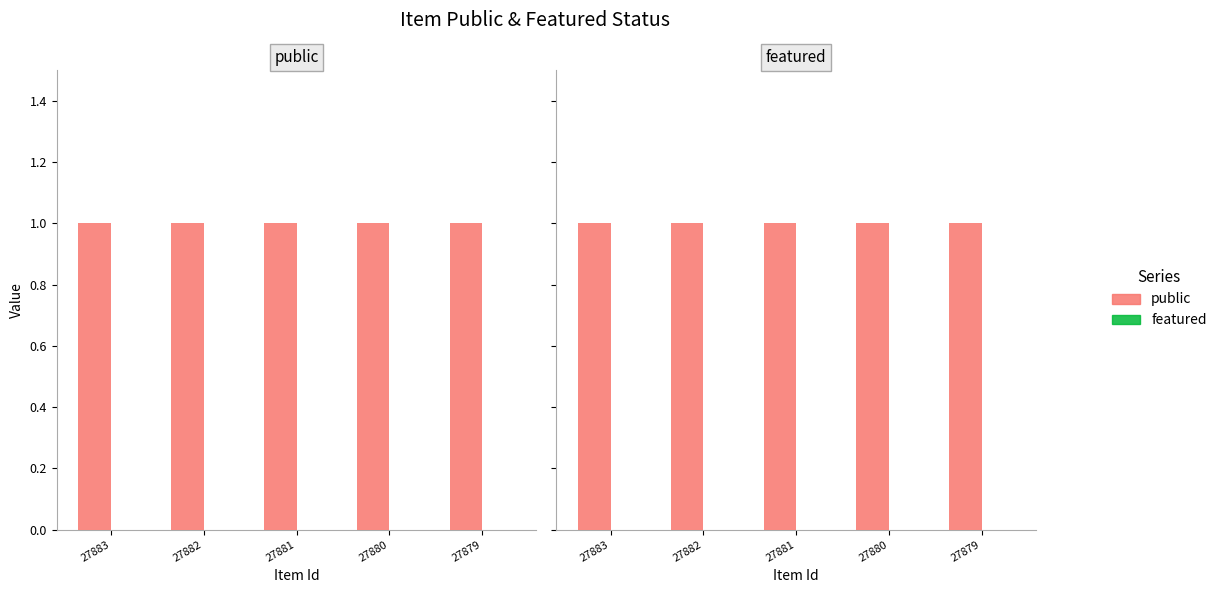

Which label corresponds to the smallest value in the chart?

27883